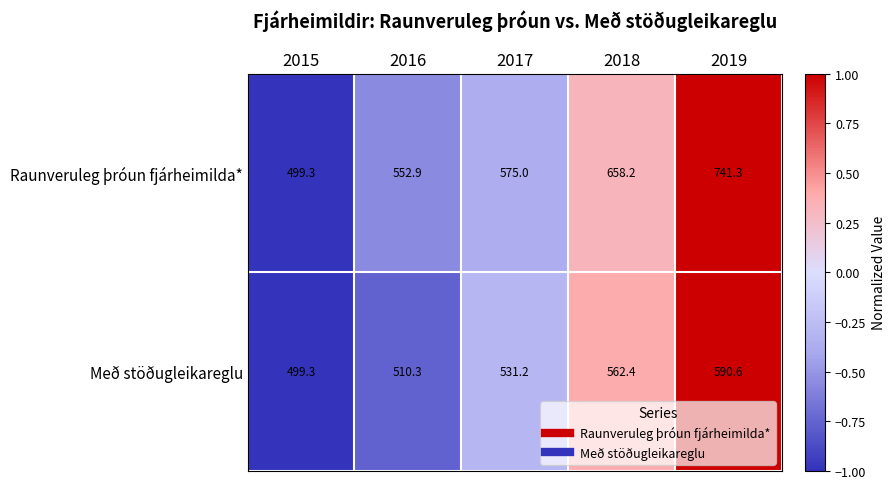

Reading left to right, extract all data points from this chart.

Raunveruleg þróun fjárheimilda*: 499.3	552.9	575.0	658.2	741.3
Með stöðugleikareglu: 499.3	510.3	531.2	562.4	590.6